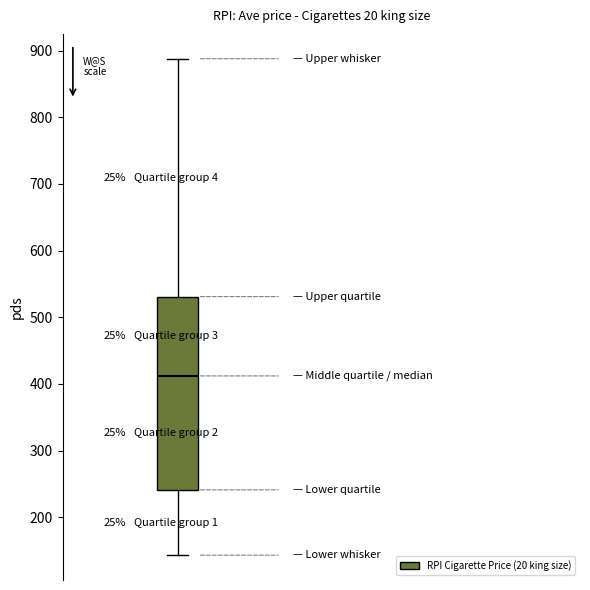

Read this box plot against the y-axis: the position of the median line, the range covered by the box, and the ends of both whiskers. The values are not printed on the chart, so give them approximately, as read against the axis.

median 410, box 240 to 530, whiskers 140 to 890